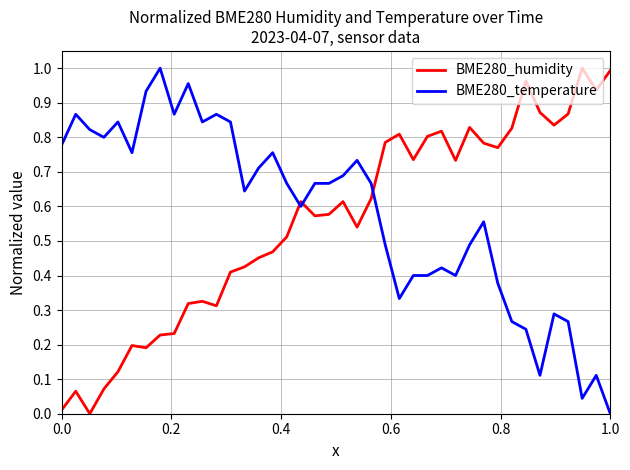

True or false: BME280_humidity and BME280_temperature intersect in this chart.

True